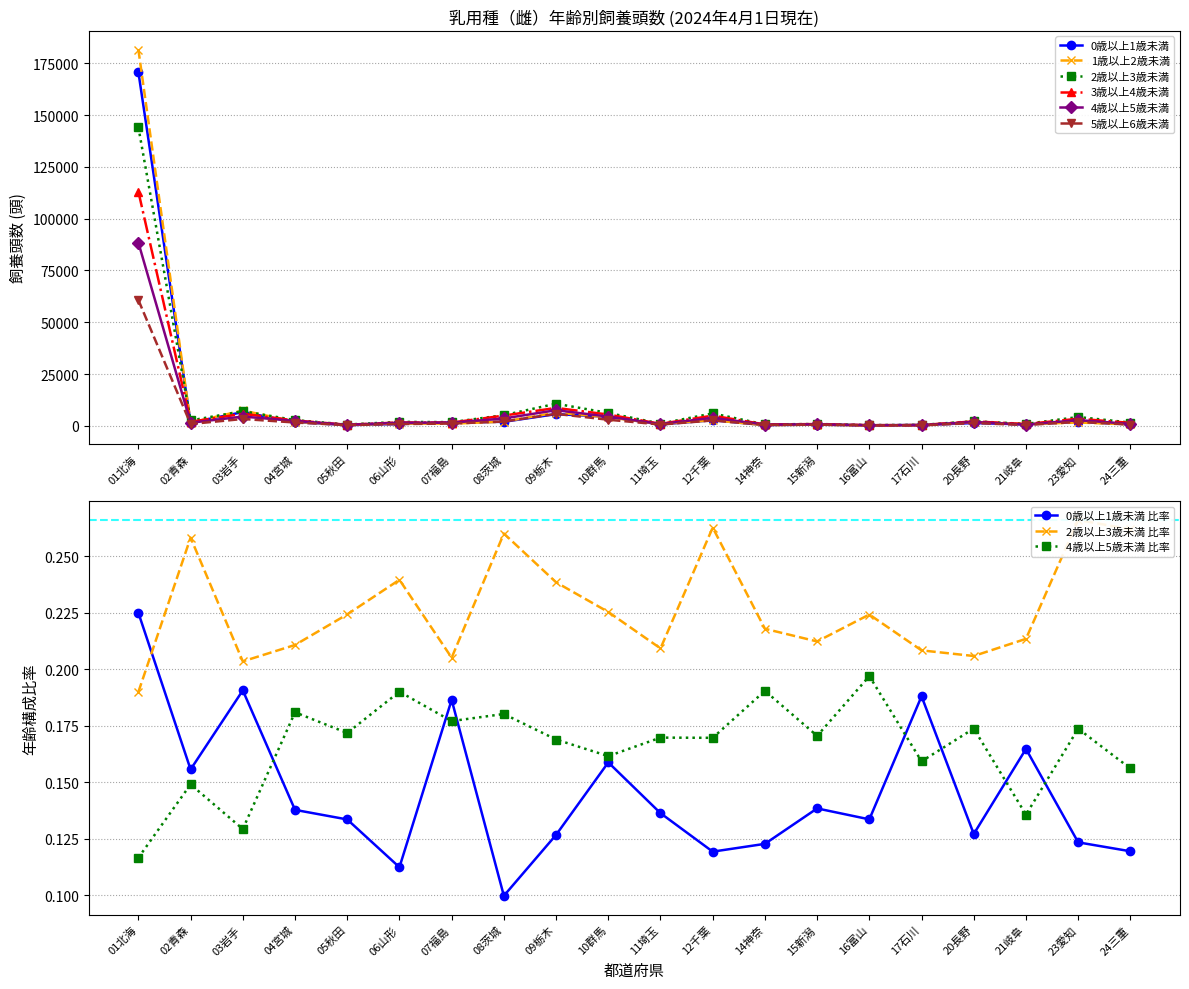

True or false: 1歳以上2歳未満 and 2歳以上3歳未満 intersect in this chart.

True